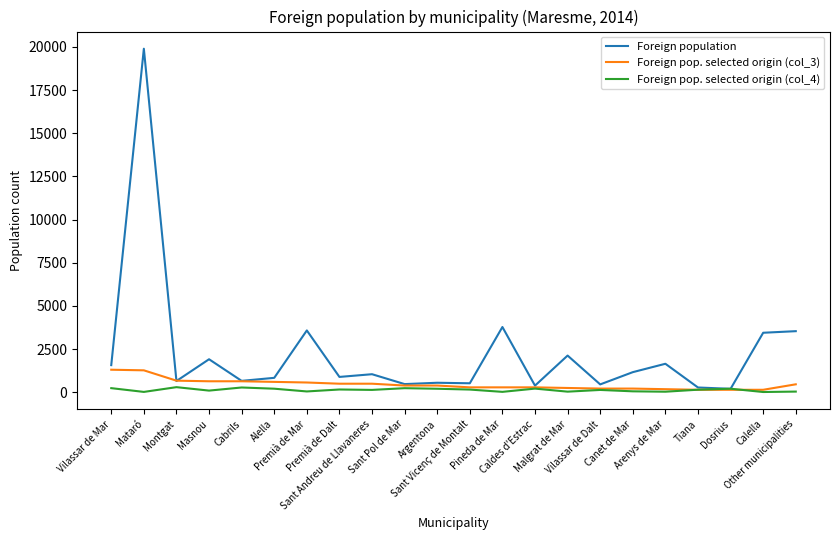

What is the minimum value shown in the chart?

12